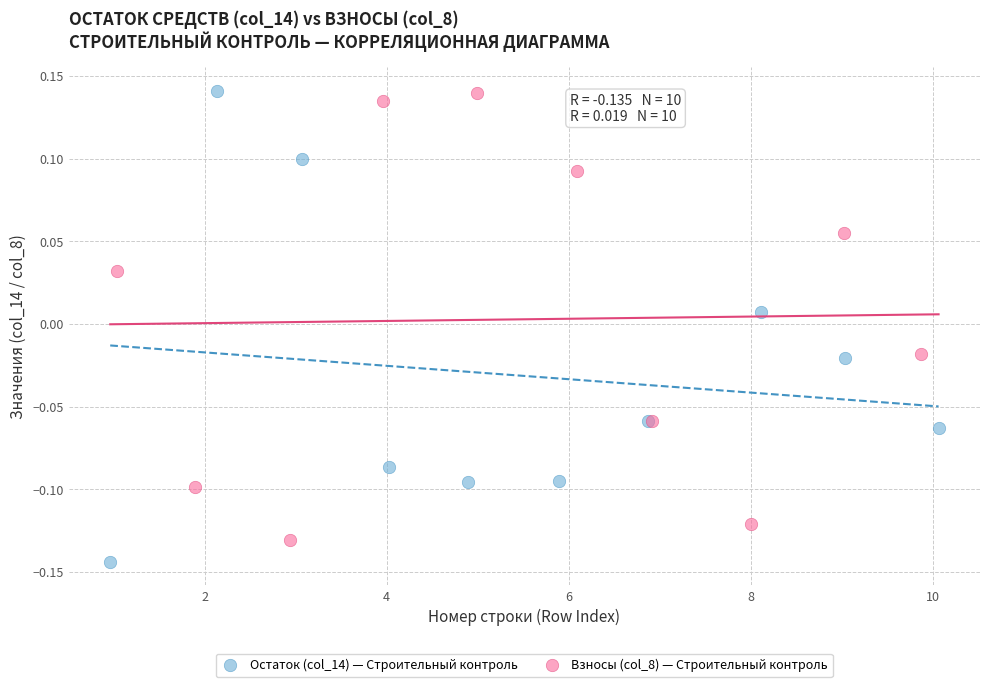

Which series reaches the minimum Y coordinate?

Остаток (col_14) — Строительный контроль